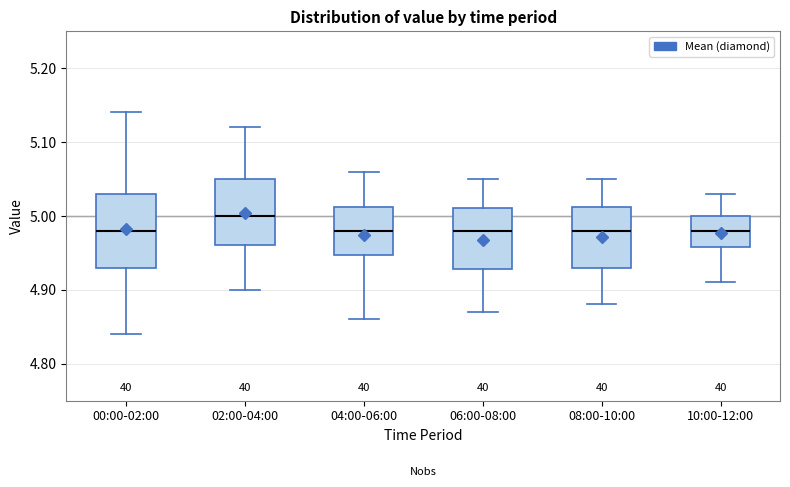

Reading left to right, read every box against the y-axis: the position of its median line, the range the box covers, and the ends of its whiskers. The values are not printed on the chart, so give them approximately, as read against the axis.

00:00-02:00: median 4.98, box 4.93 to 5.03, whiskers 4.84 to 5.14
02:00-04:00: median 5.00, box 4.96 to 5.05, whiskers 4.90 to 5.12
04:00-06:00: median 4.98, box 4.95 to 5.01, whiskers 4.86 to 5.06
06:00-08:00: median 4.98, box 4.93 to 5.01, whiskers 4.87 to 5.05
08:00-10:00: median 4.98, box 4.93 to 5.01, whiskers 4.88 to 5.05
10:00-12:00: median 4.98, box 4.96 to 5.00, whiskers 4.91 to 5.03